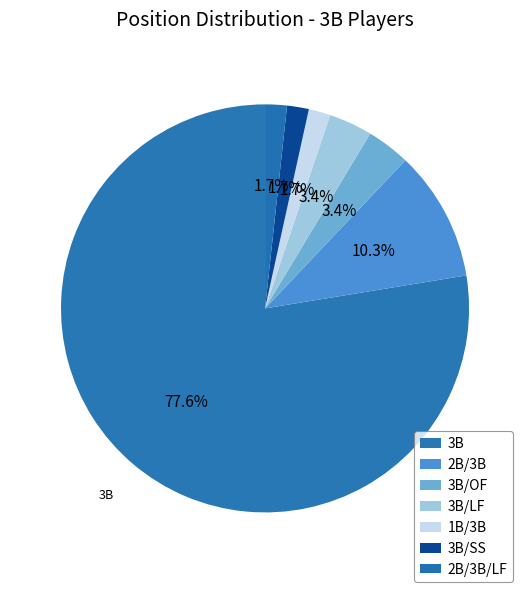

How many slices are in this pie chart?

7